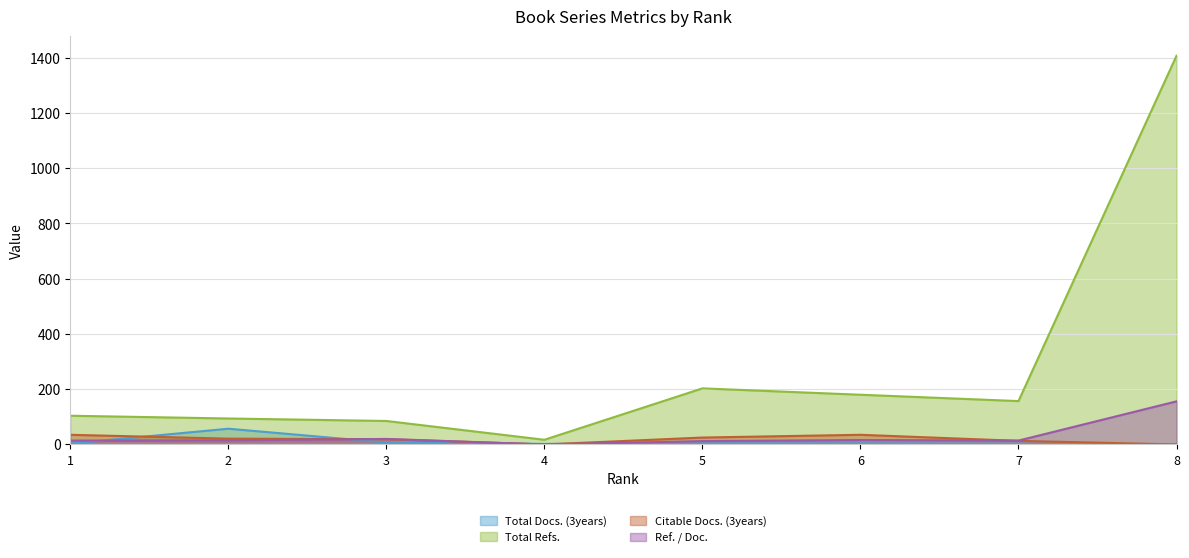

Does the chart display data point markers on the line(s)?

No